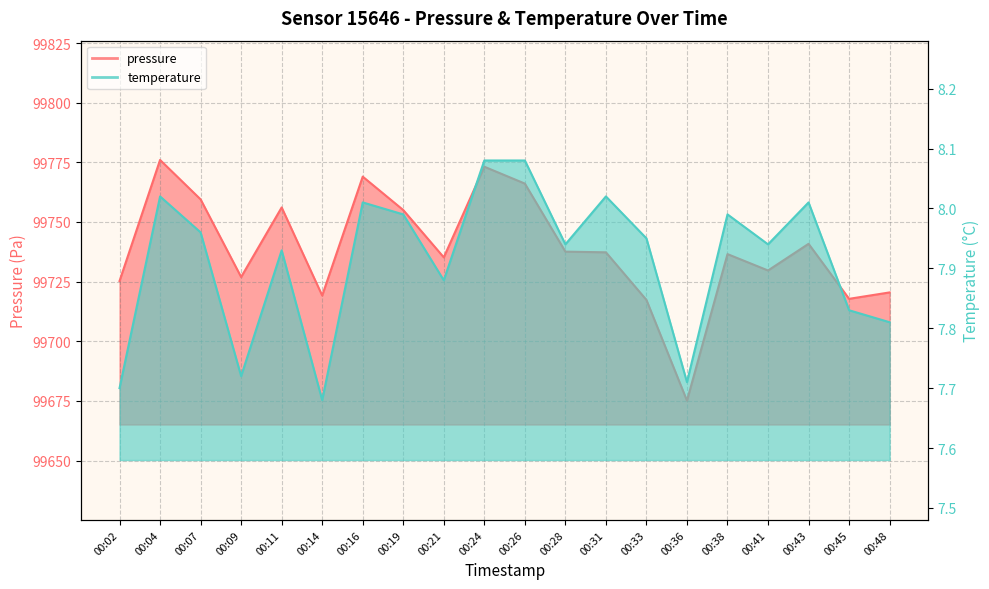

Which series has the largest range (max minus min)?

pressure